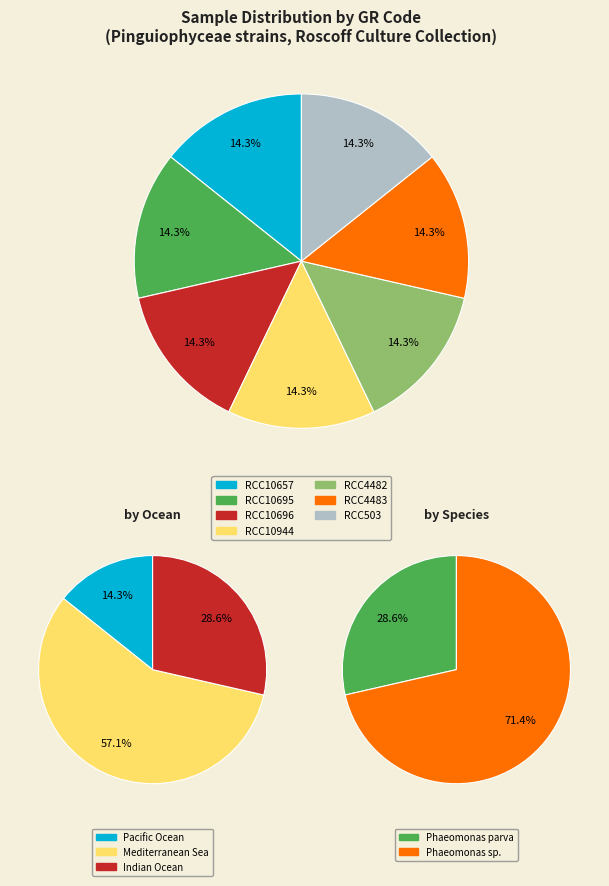

To the nearest percent, what portion does RCC10695 represent?

14%